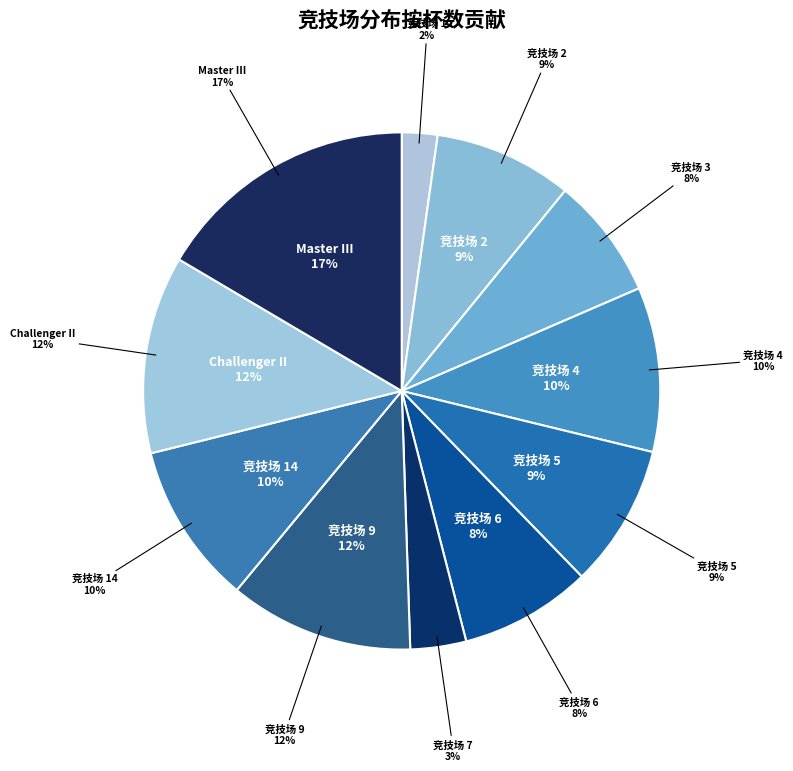

Rank the categories by value from highest to lowest.

Master III, Challenger II, 竞技场 9, 竞技场 4, 竞技场 14, 竞技场 5, 竞技场 2, 竞技场 6, 竞技场 3, 竞技场 7, 竞技场 1